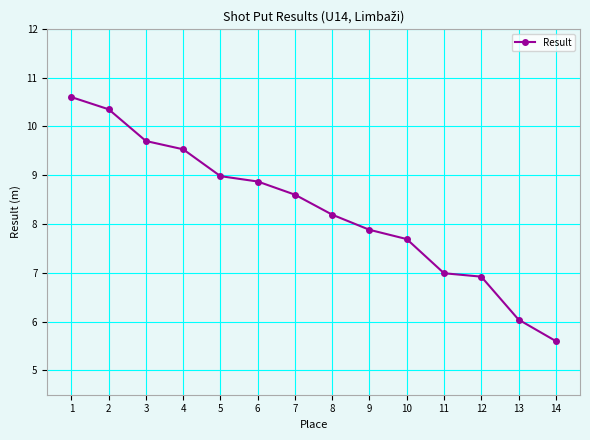

What is the difference between the values at 8 and 9?

0.3